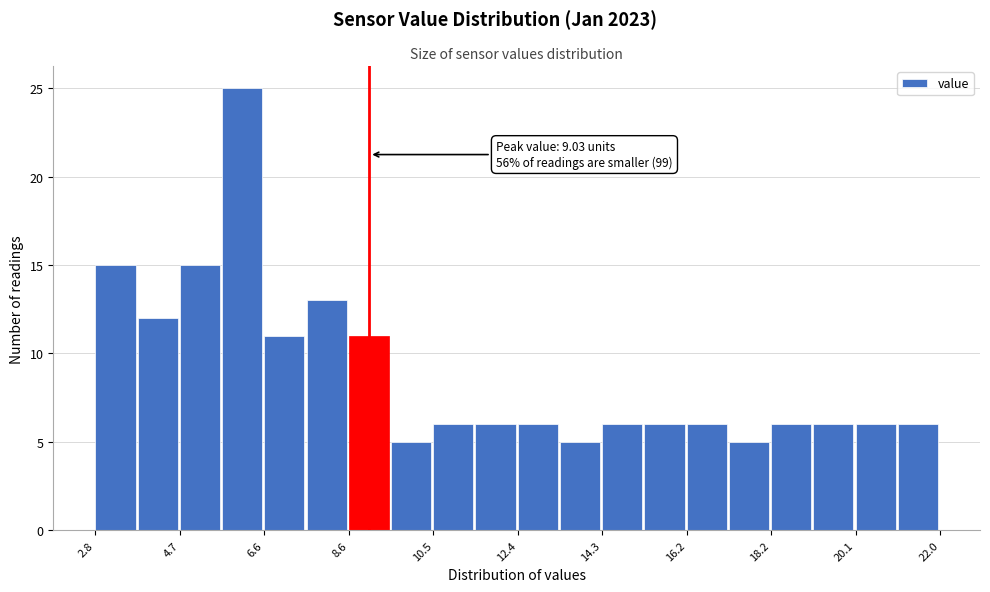

Over which range of the x-axis is the bar tallest?

5.68 to 6.64